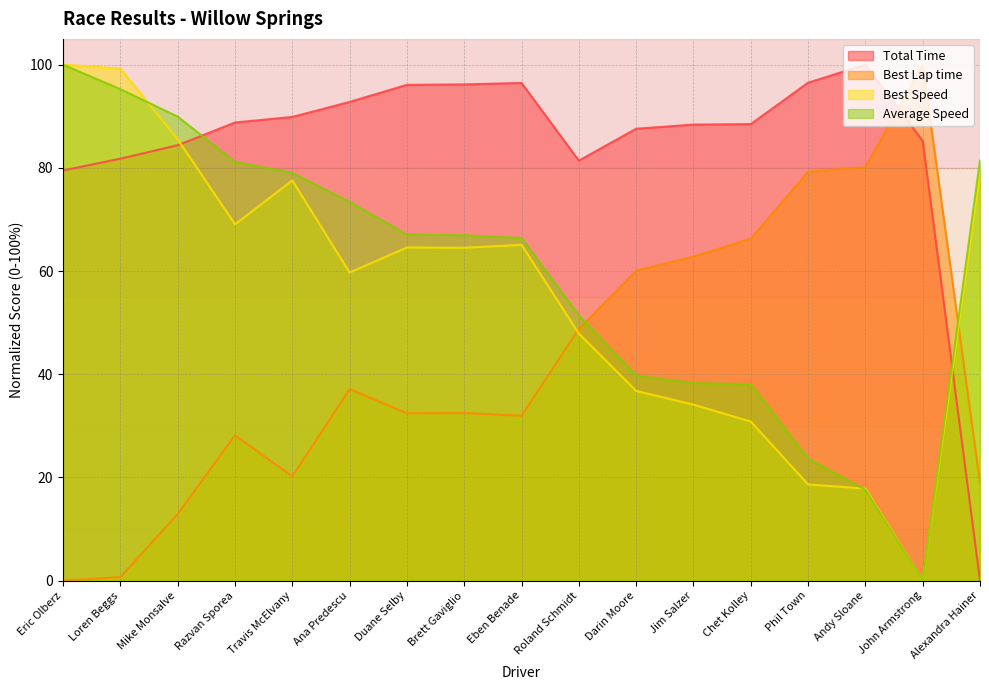

Reading left to right, list all the values displayed in this chart.

Total Time: Eric Olberz=79.5	Loren Beggs=81.8	Mike Monsalve=84.4	Razvan Sporea=88.8	Travis McElvany=89.9	Ana Predescu=92.8	Duane Selby=96.1	Brett Gaviglio=96.2	Eben Benade=96.5	Roland Schmidt=81.4	Darin Moore=87.6	Jim Salzer=88.4	Chet Kolley=88.5	Phil Town=96.5	Andy Sloane=100.0	John Armstrong=85.2	Alexandra Hainer=0.0
Best Lap time: Eric Olberz=0.0	Loren Beggs=0.7	Mike Monsalve=12.9	Razvan Sporea=28.2	Travis McElvany=20.2	Ana Predescu=37.1	Duane Selby=32.4	Brett Gaviglio=32.5	Eben Benade=31.9	Roland Schmidt=48.8	Darin Moore=60.1	Jim Salzer=62.8	Chet Kolley=66.2	Phil Town=79.3	Andy Sloane=80.1	John Armstrong=100.0	Alexandra Hainer=19.0
Best Speed: Eric Olberz=100.0	Loren Beggs=99.2	Mike Monsalve=85.5	Razvan Sporea=69.1	Travis McElvany=77.6	Ana Predescu=59.7	Duane Selby=64.6	Brett Gaviglio=64.5	Eben Benade=65.1	Roland Schmidt=47.9	Darin Moore=36.8	Jim Salzer=34.1	Chet Kolley=30.8	Phil Town=18.6	Andy Sloane=17.8	John Armstrong=0.0	Alexandra Hainer=78.9
Average Speed: Eric Olberz=100.0	Loren Beggs=95.2	Mike Monsalve=89.9	Razvan Sporea=81.2	Travis McElvany=79.0	Ana Predescu=73.4	Duane Selby=67.1	Brett Gaviglio=66.9	Eben Benade=66.4	Roland Schmidt=51.4	Darin Moore=39.7	Jim Salzer=38.3	Chet Kolley=38.1	Phil Town=23.7	Andy Sloane=17.6	John Armstrong=0.0	Alexandra Hainer=81.5